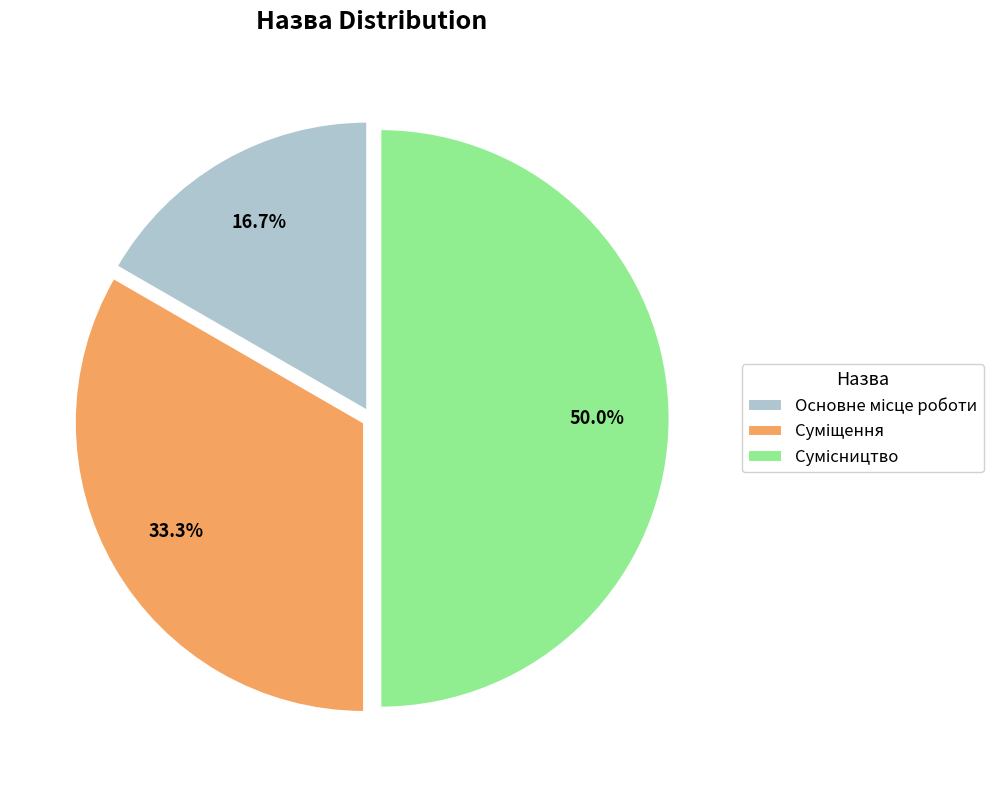

How many slices are in this pie chart?

3